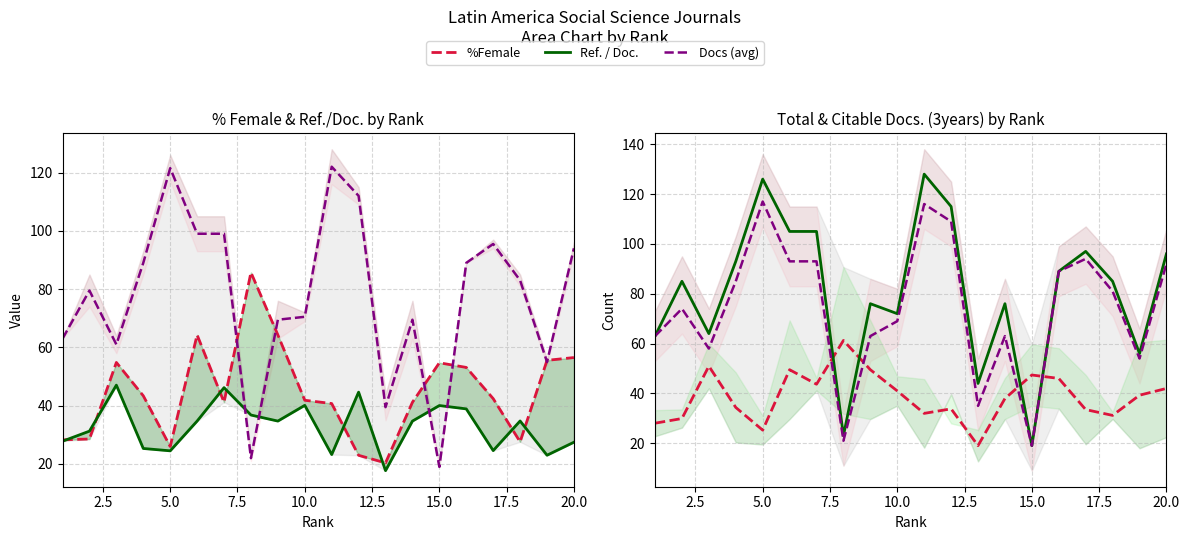

Count the number of categories in the chart.

20